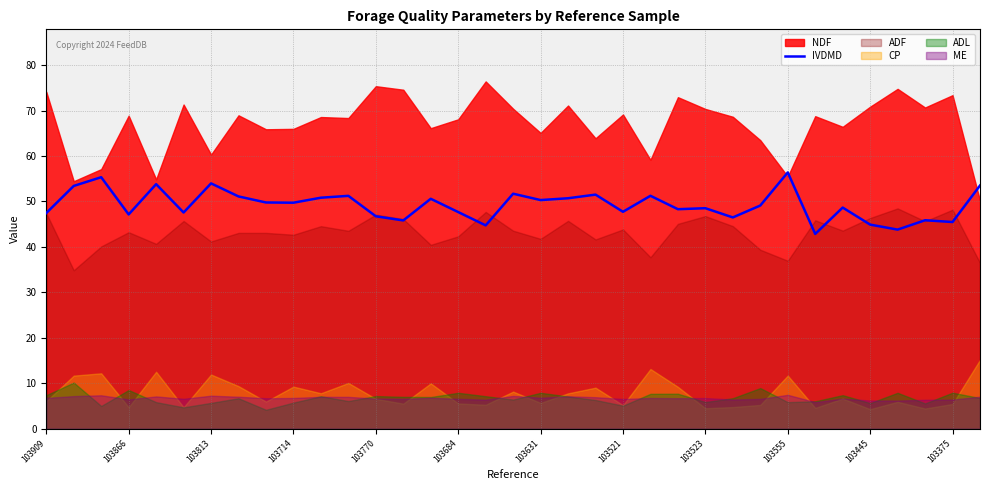

What is the minimum value for IVDMD?

42.9